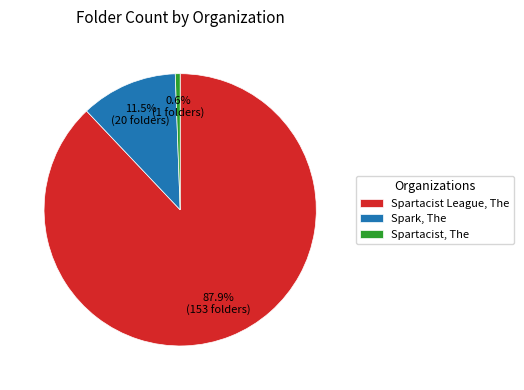

What percentage is the Spartacist League, The slice, to the nearest percent?

88%